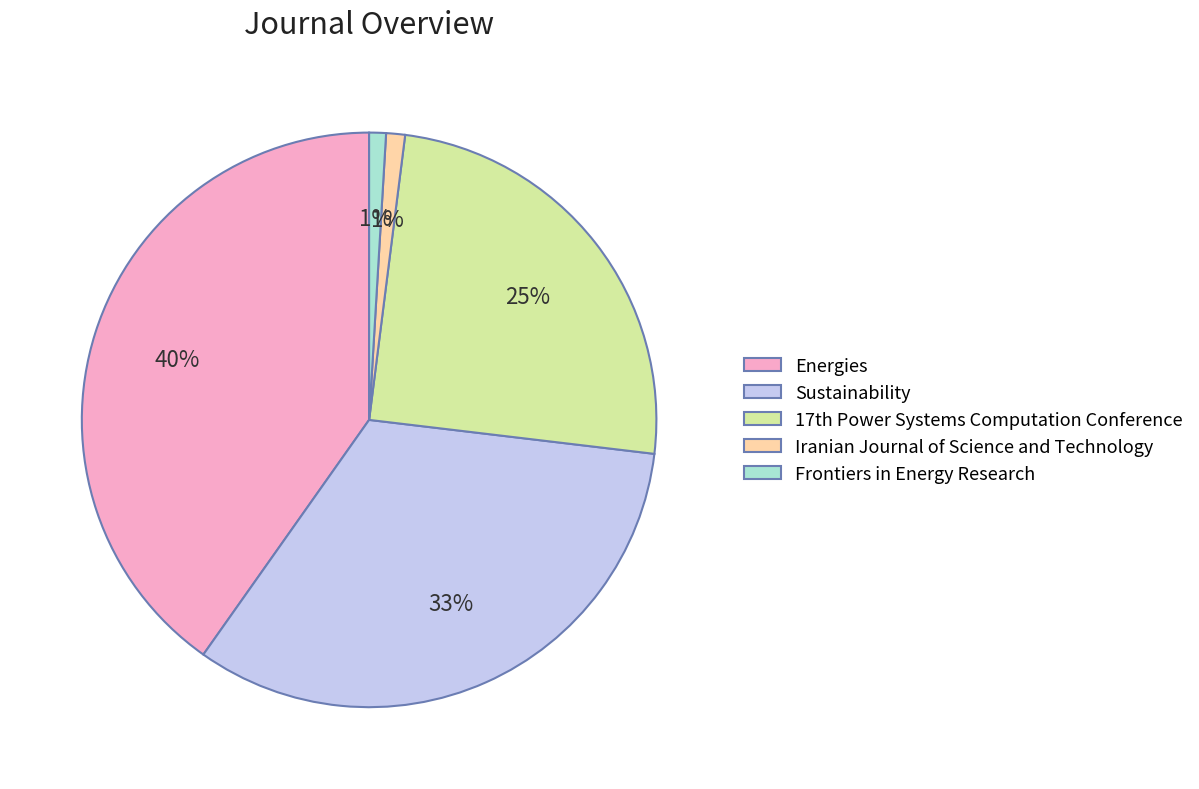

Which category has the biggest portion of the pie?

Energies